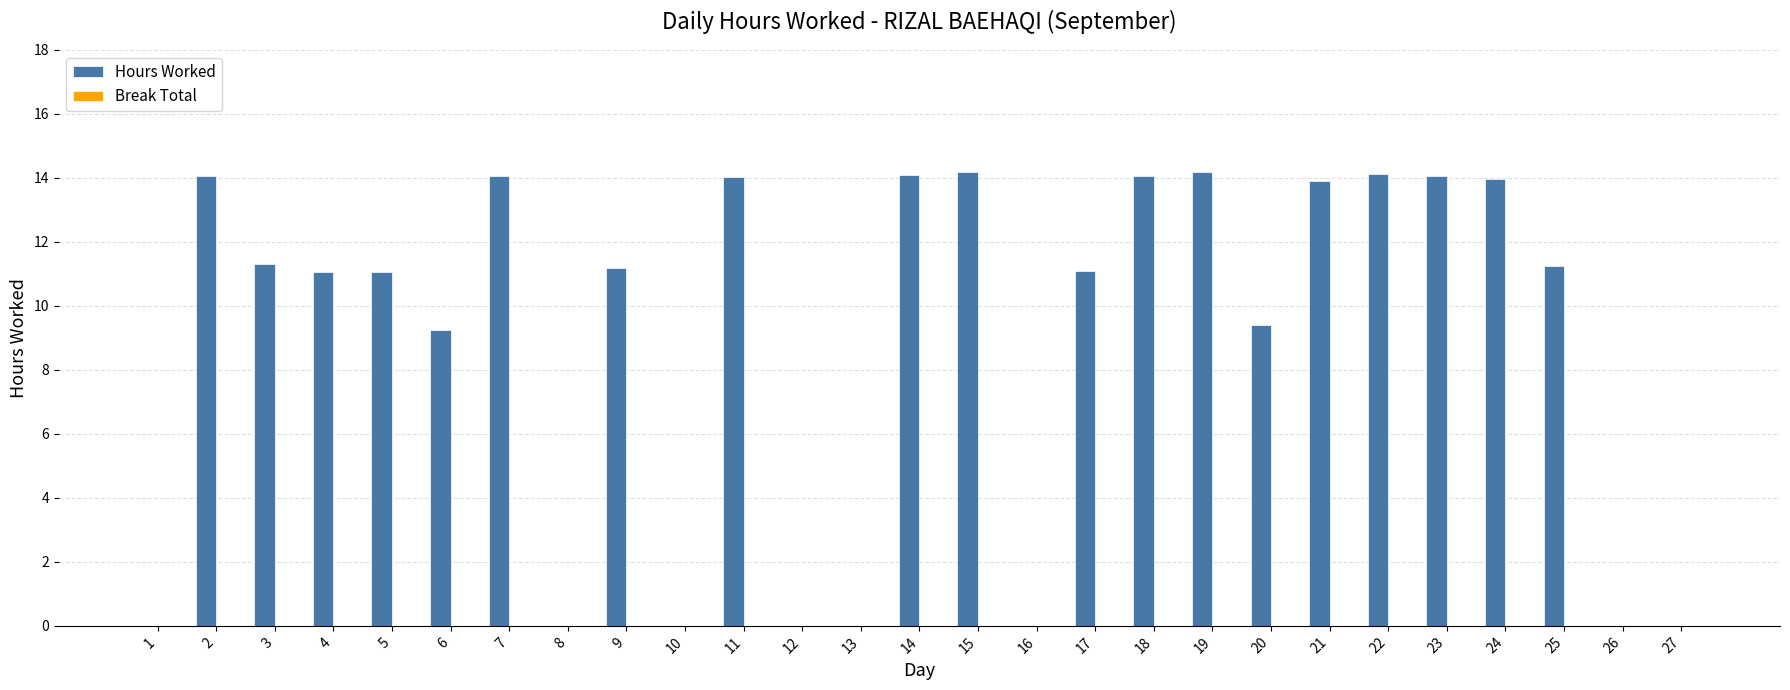

What is the sum of the values at 3 and 1?

11.3